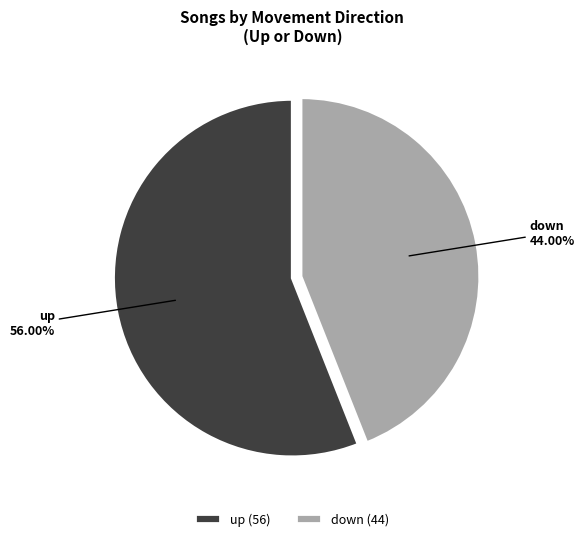

Rank the categories by value from highest to lowest.

up, down